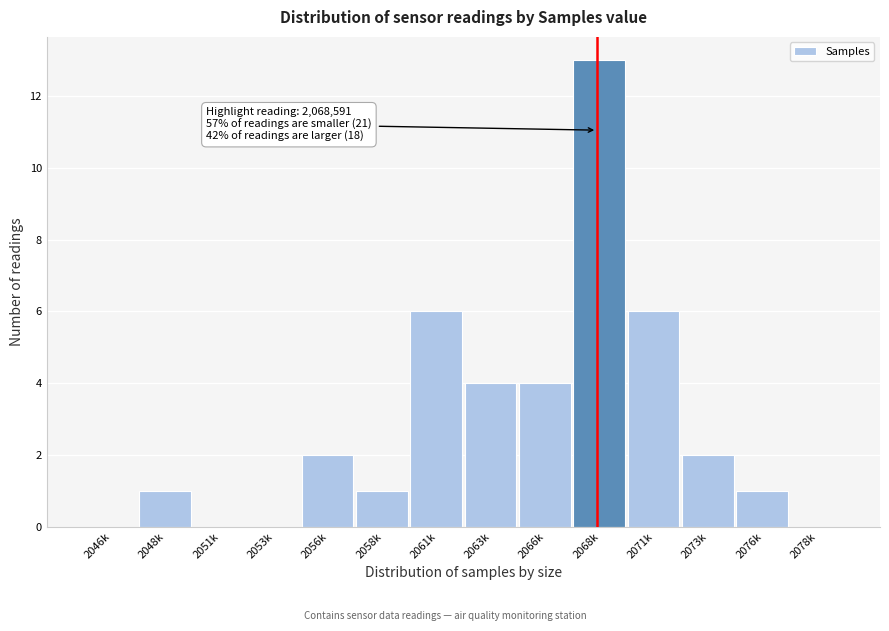

Reading right to left, list all the values displayed in this chart.

2078k=0	2076k=1	2073k=2	2071k=6	2068k=13	2066k=4	2063k=4	2061k=6	2058k=1	2056k=2	2053k=0	2051k=0	2048k=1	2046k=0